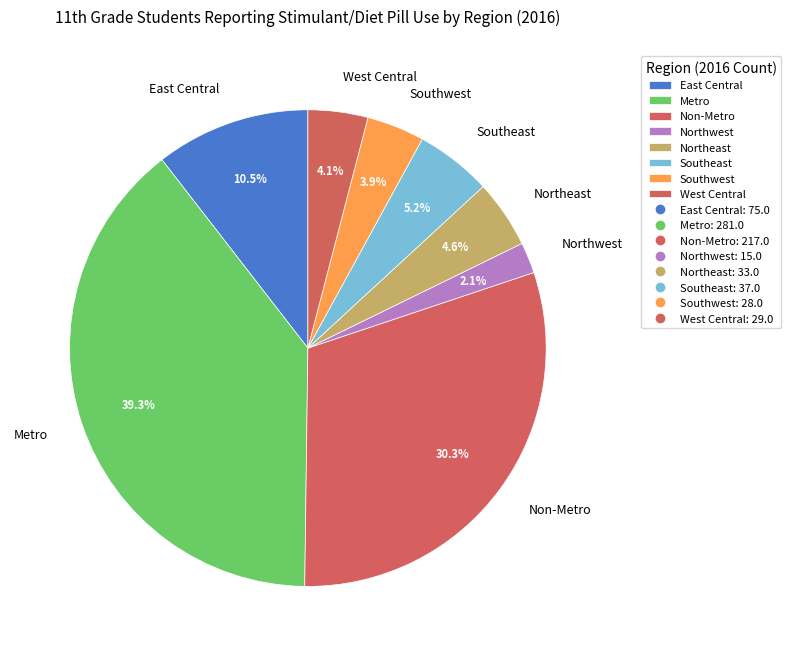

Which slice is the largest?

Metro